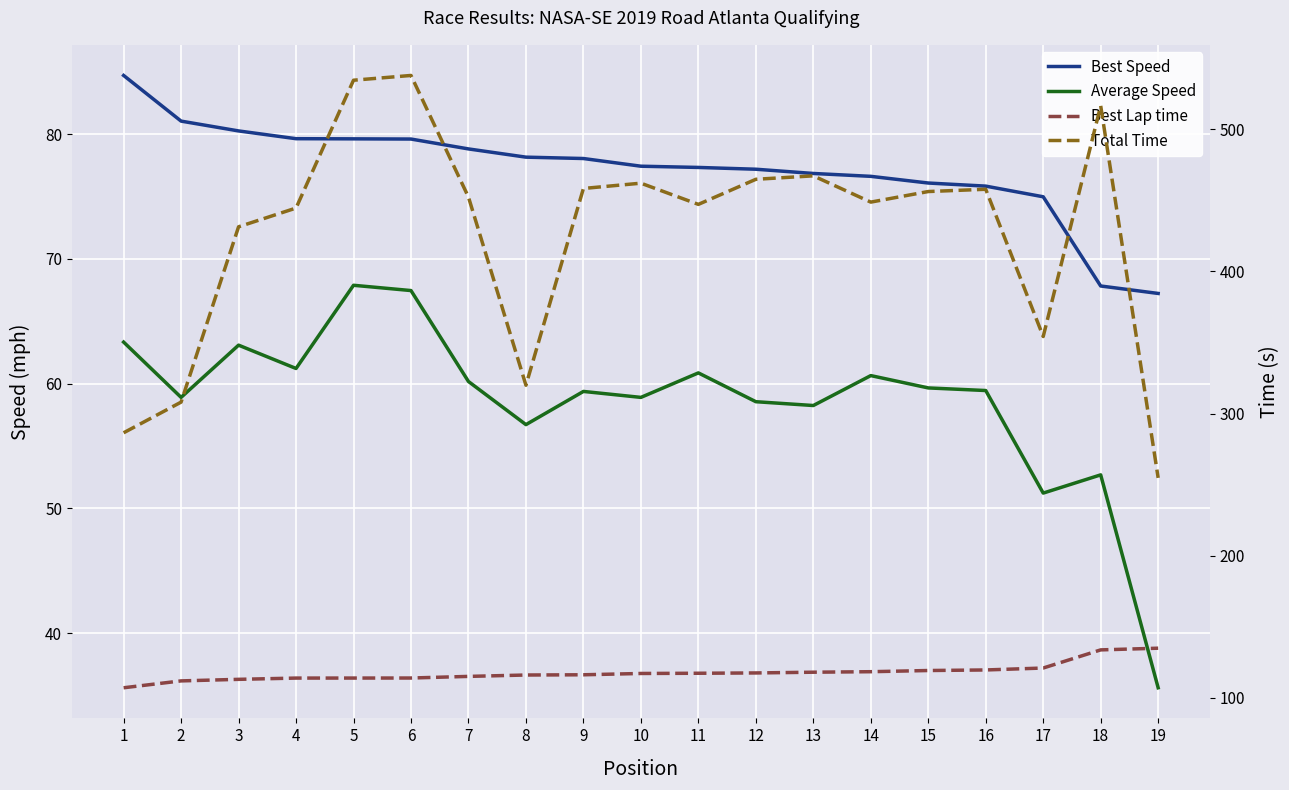

What are all the series names shown in the legend?

Best Speed, Average Speed, Best Lap time, Total Time